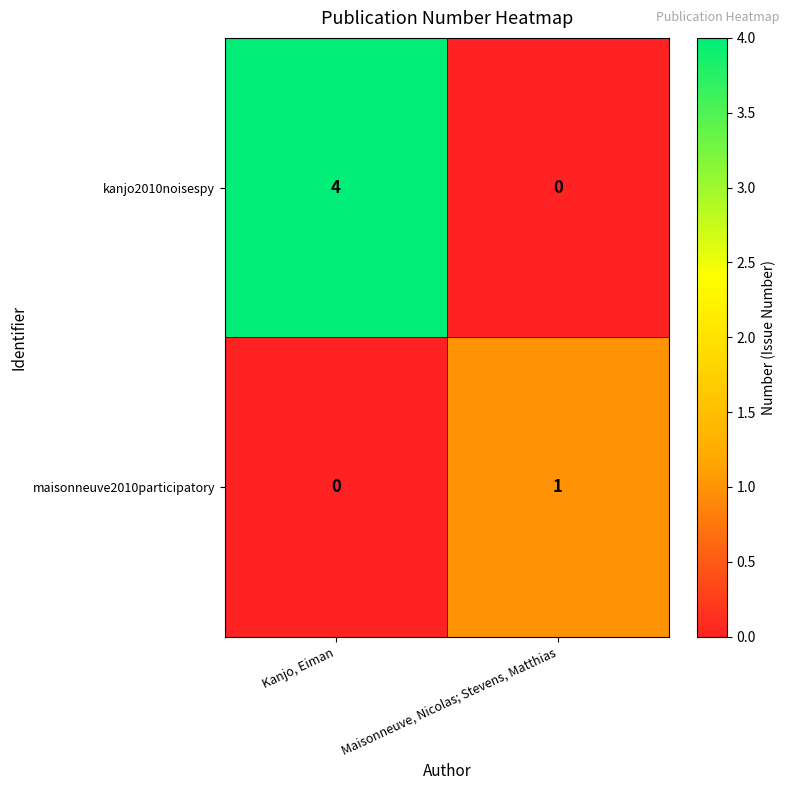

What is the total value across all series at Maisonneuve, Nicolas; Stevens, Matthias?

1